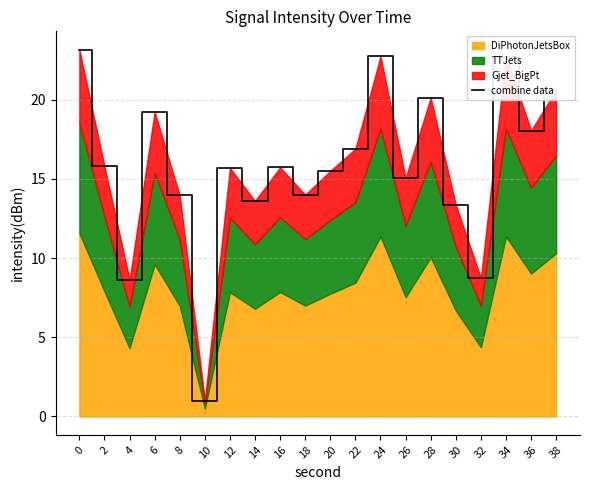

What is the difference between the maximum and minimum values?

22.2